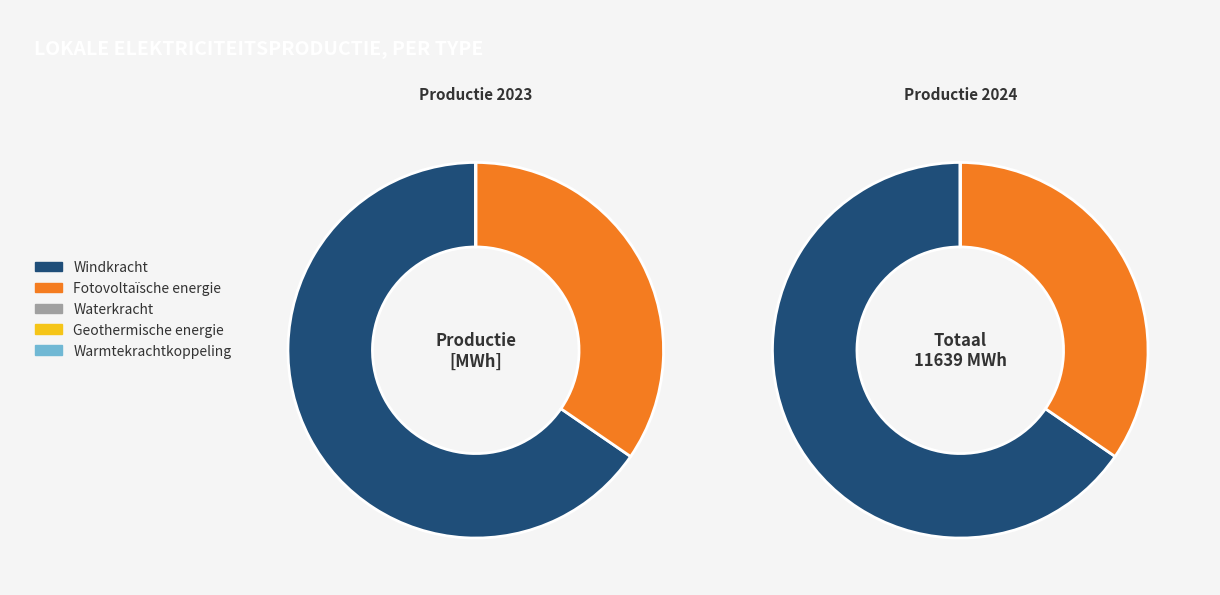

Which category has the smallest portion of the pie?

Waterkracht